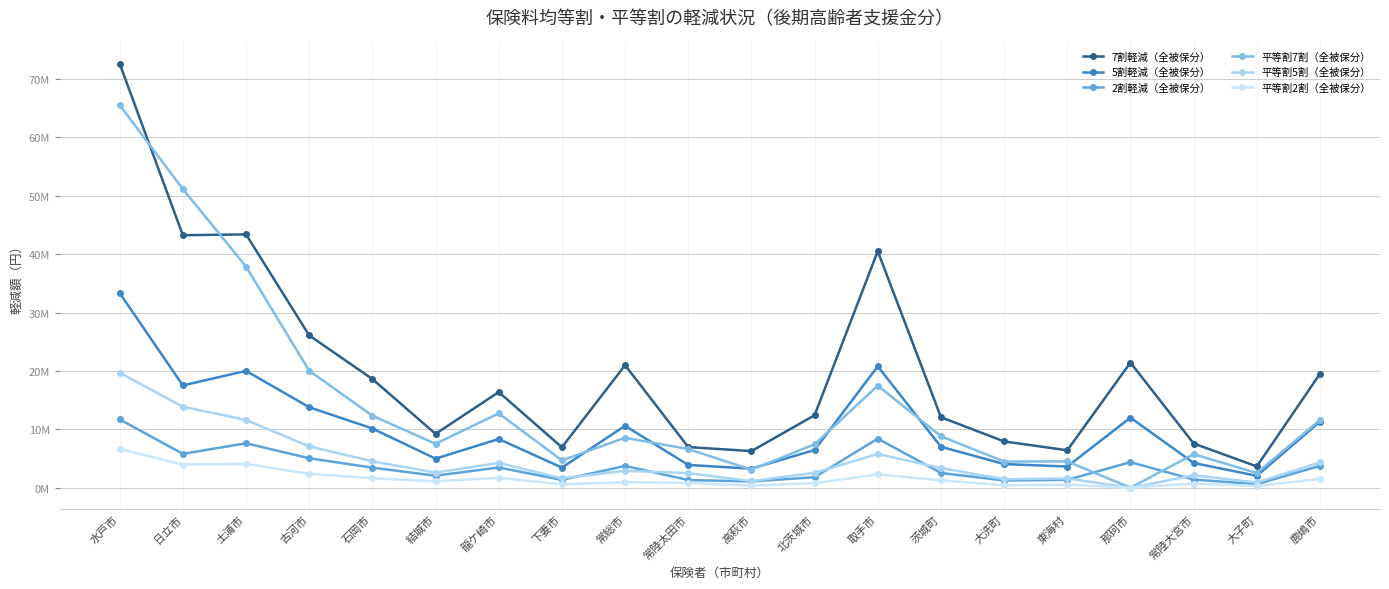

What is the value of the 平等割7割（全被保分） point at the 7th from the left?

12732720